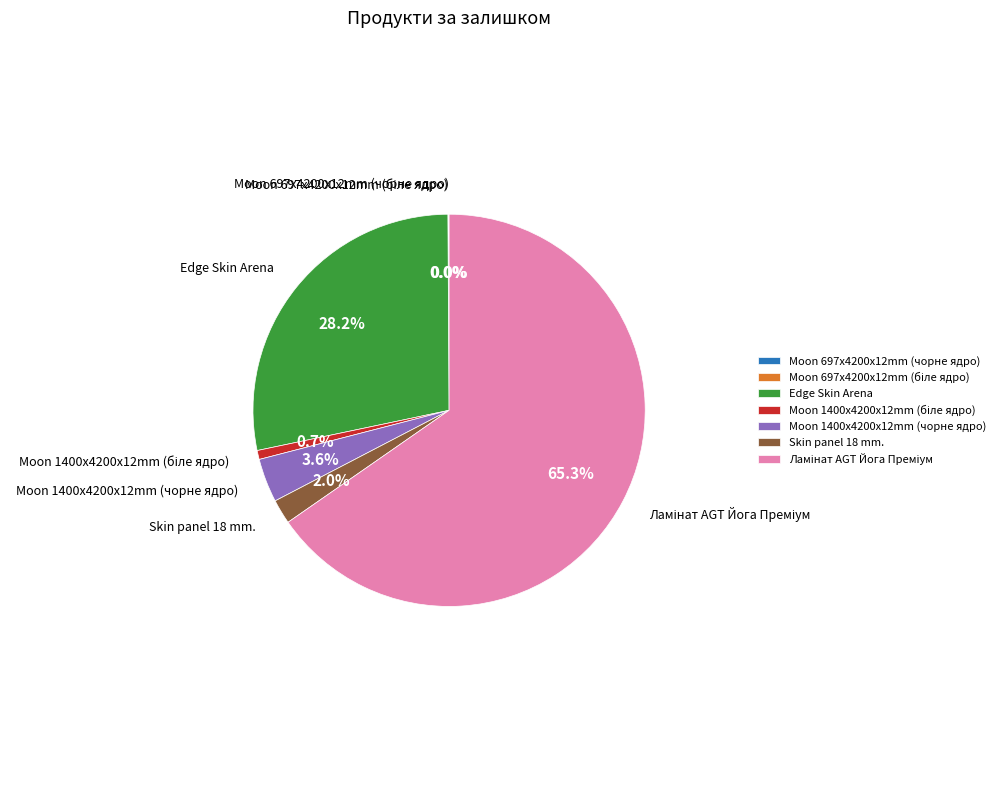

Is there a majority slice in this chart?

Yes